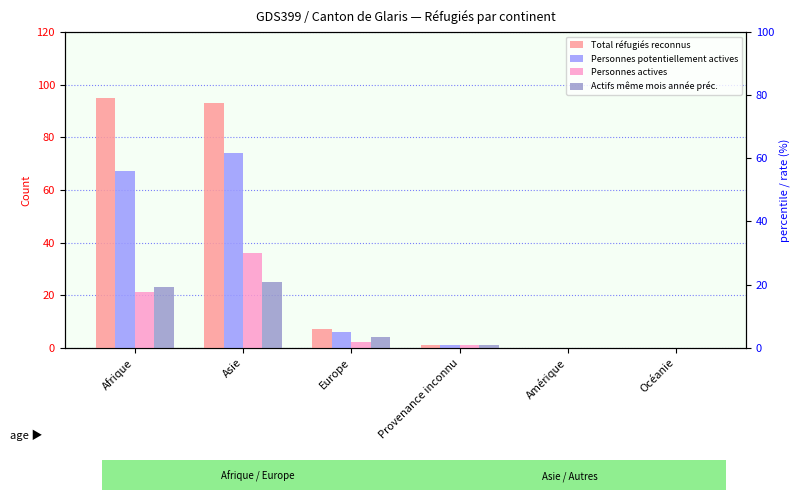

Which series has the largest range (max minus min)?

Total réfugiés reconnus